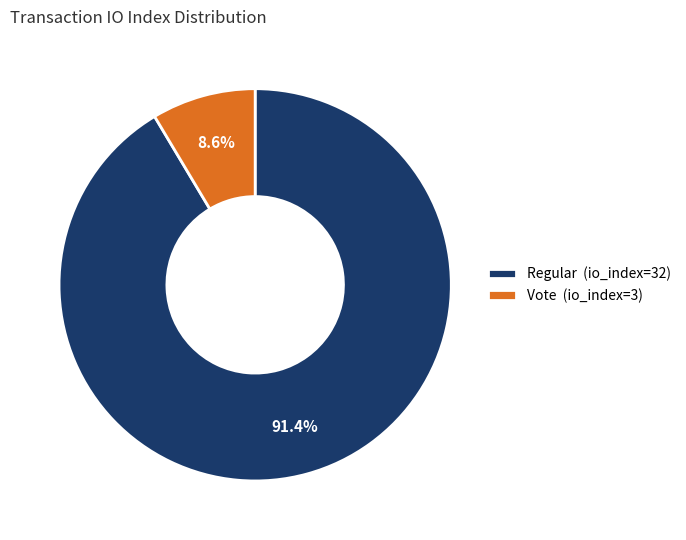

Rank the categories by value from lowest to highest.

Vote (io_index=3), Regular (io_index=32)